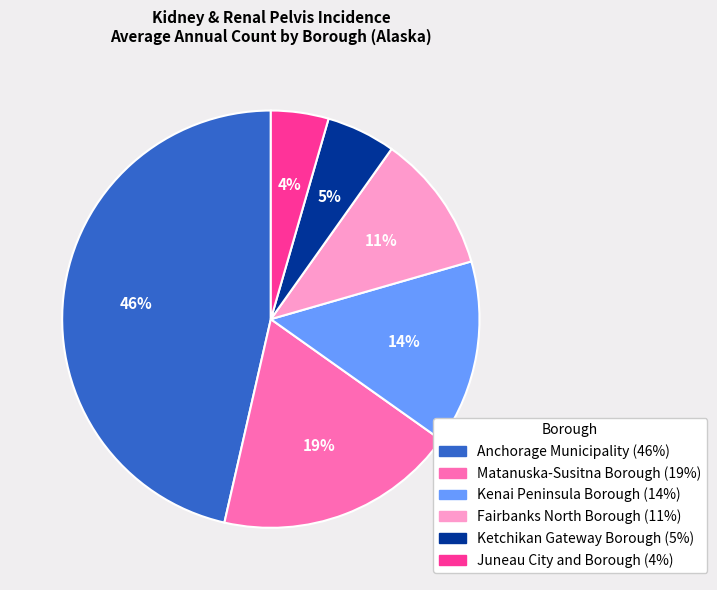

Which category has the biggest portion of the pie?

Anchorage Municipality